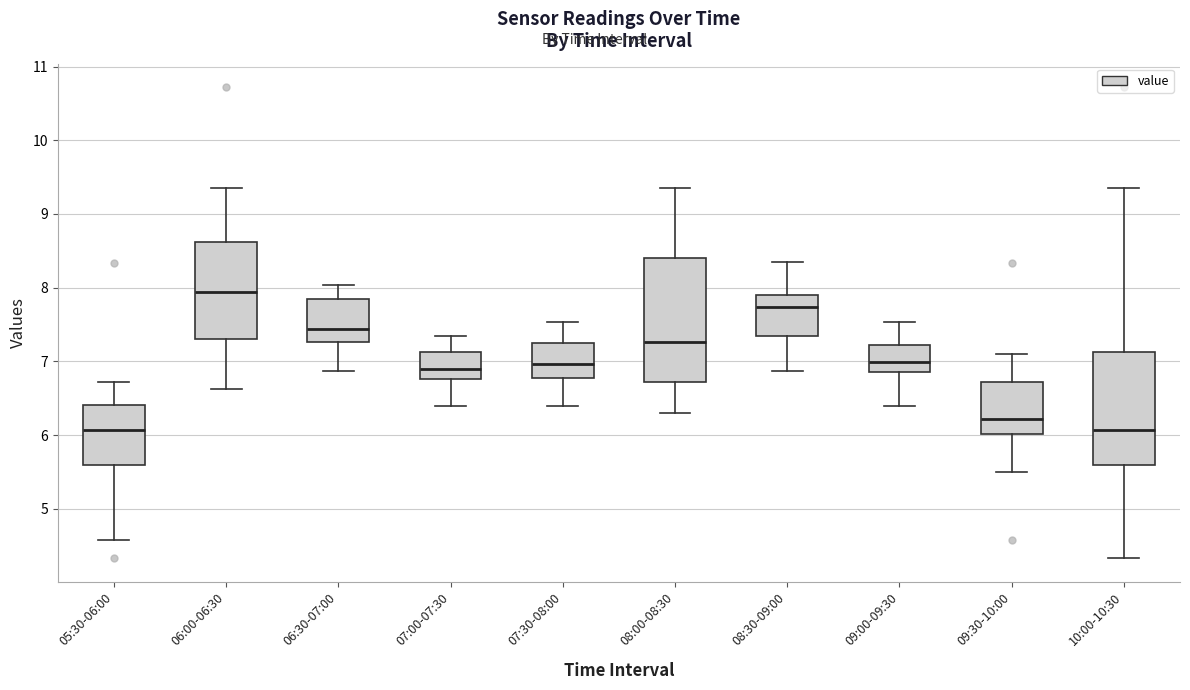

Reading left to right, transcribe this box plot: for each box, give where its median line is, the range the box spans, and where its two whiskers end, as read against the y-axis. The values are not printed on the chart, so give them approximately, as read against the axis.

05:30-06:00: median 6.1, box 5.6 to 6.4, whiskers 4.6 to 6.7
06:00-06:30: median 7.9, box 7.3 to 8.6, whiskers 6.6 to 9.4
06:30-07:00: median 7.4, box 7.3 to 7.8, whiskers 6.9 to 8.0
07:00-07:30: median 6.9, box 6.8 to 7.1, whiskers 6.4 to 7.4
07:30-08:00: median 7.0, box 6.8 to 7.3, whiskers 6.4 to 7.5
08:00-08:30: median 7.3, box 6.7 to 8.4, whiskers 6.3 to 9.4
08:30-09:00: median 7.7, box 7.3 to 7.9, whiskers 6.9 to 8.4
09:00-09:30: median 7.0, box 6.9 to 7.2, whiskers 6.4 to 7.5
09:30-10:00: median 6.2, box 6.0 to 6.7, whiskers 5.5 to 7.1
10:00-10:30: median 6.1, box 5.6 to 7.1, whiskers 4.3 to 9.4